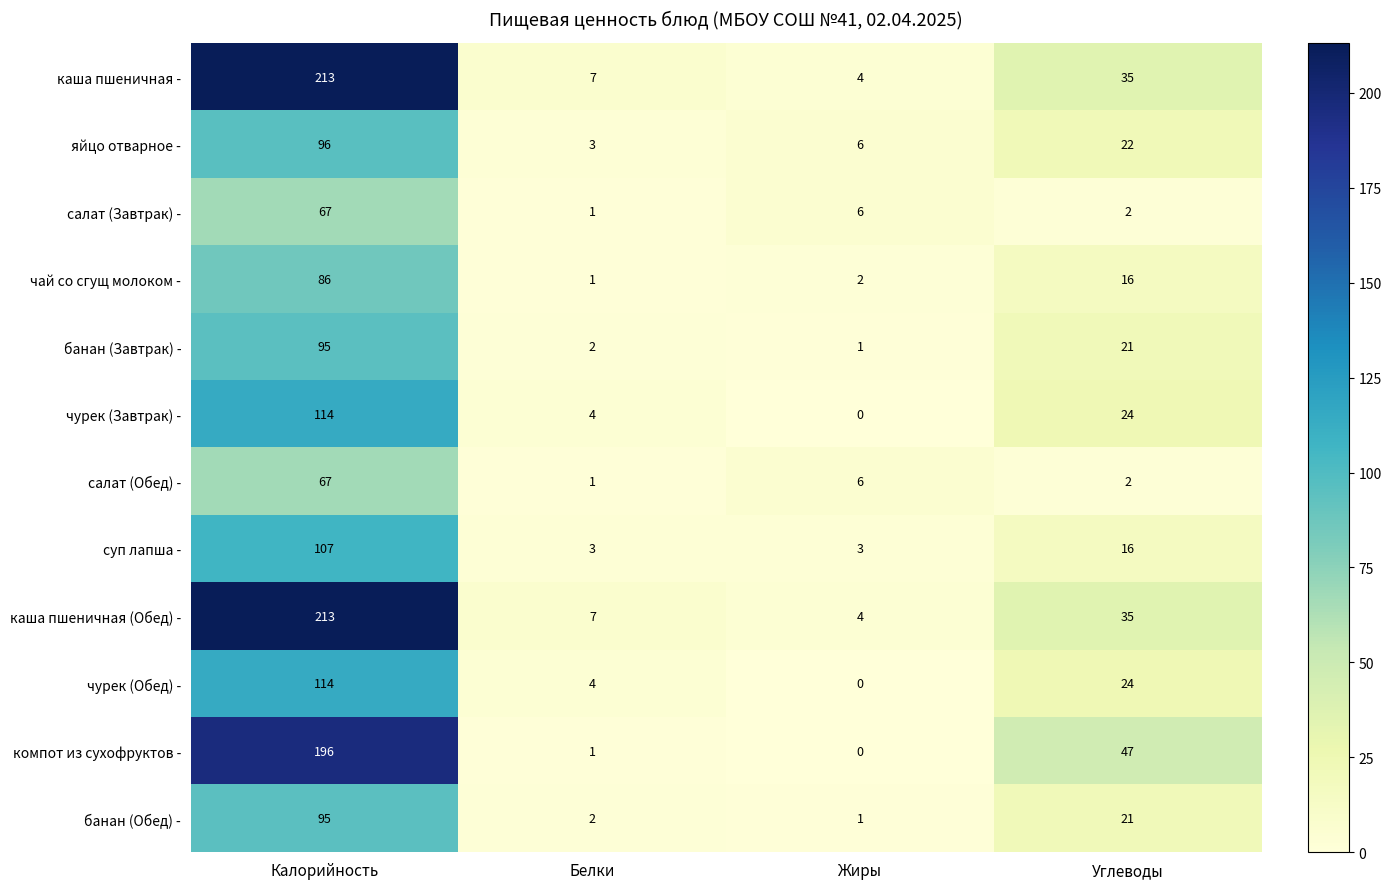

What is the total value across all series at Жиры?

33